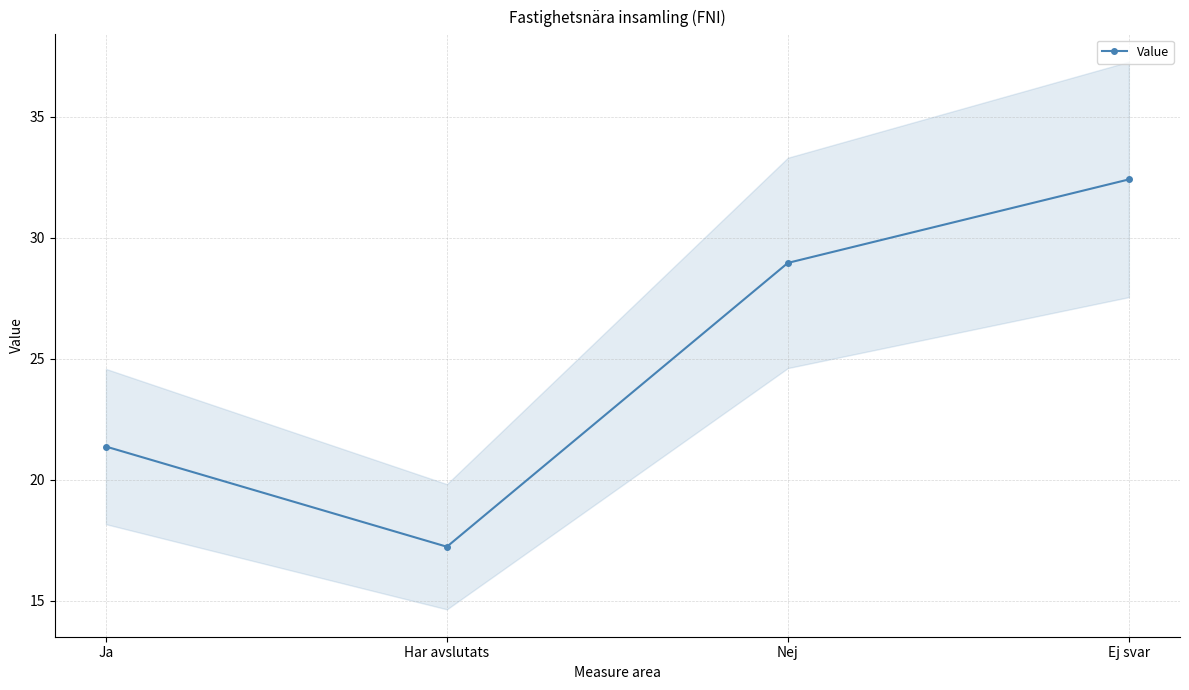

What is the smallest value displayed?

17.2